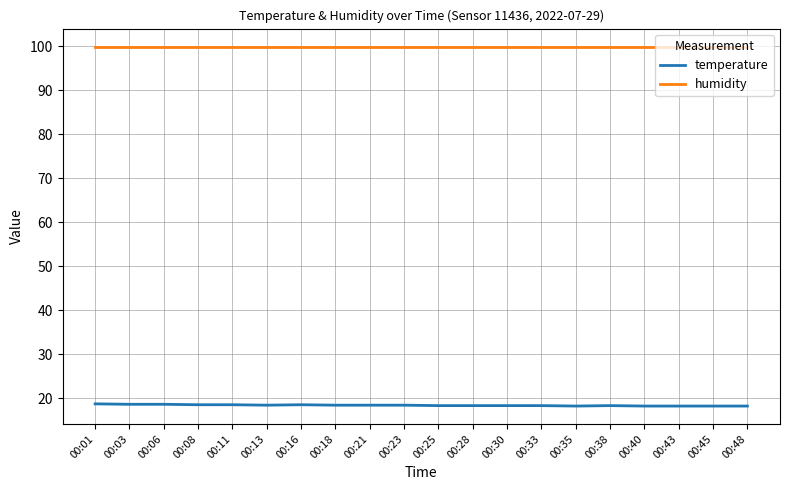

What is the minimum value shown in the chart?

18.2